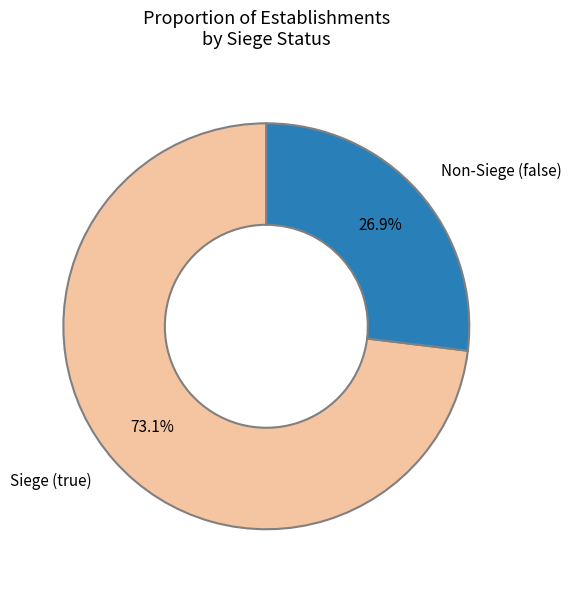

Which category has the biggest portion of the pie?

Siege (true)